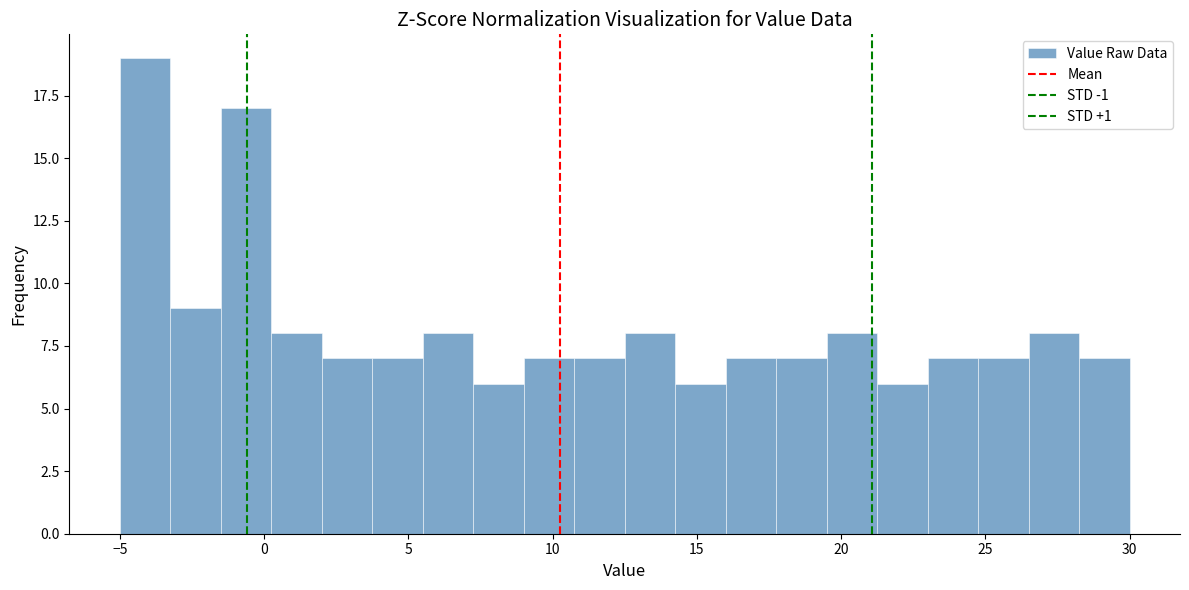

Read against the x-axis, roughly where is the centre of the tallest bar?

-4.0